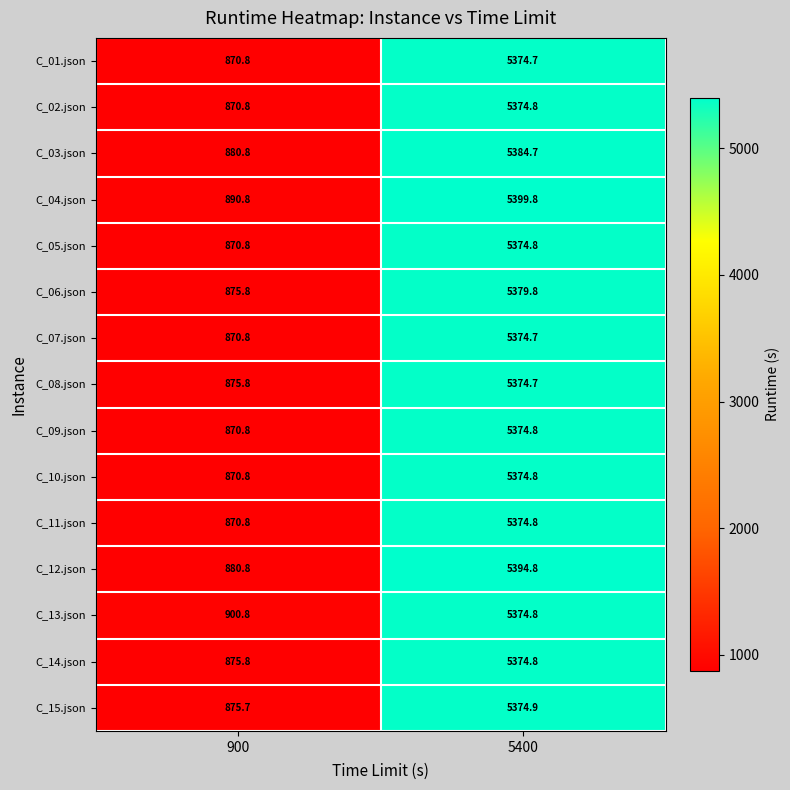

The value of C_11.json at 900 is 870.8. True or false?

True